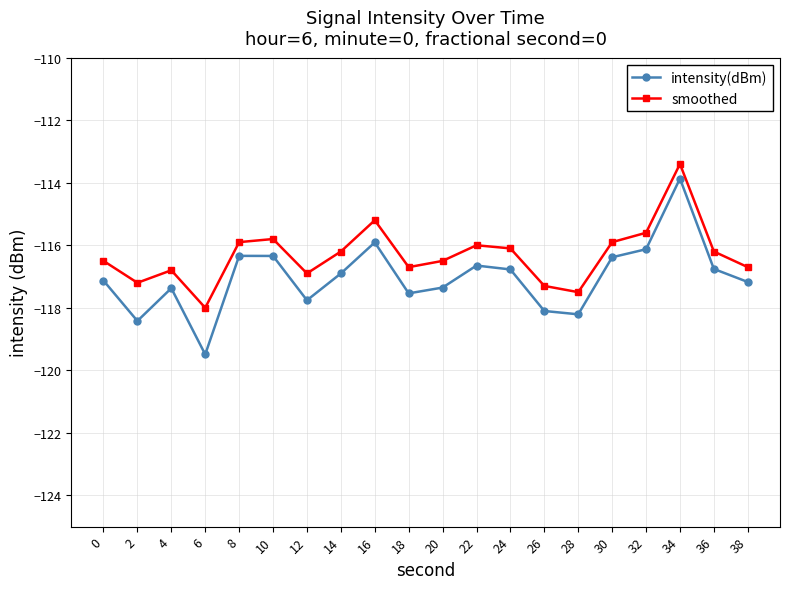

The smoothed series shows -66.6 at 28. True or false?

False